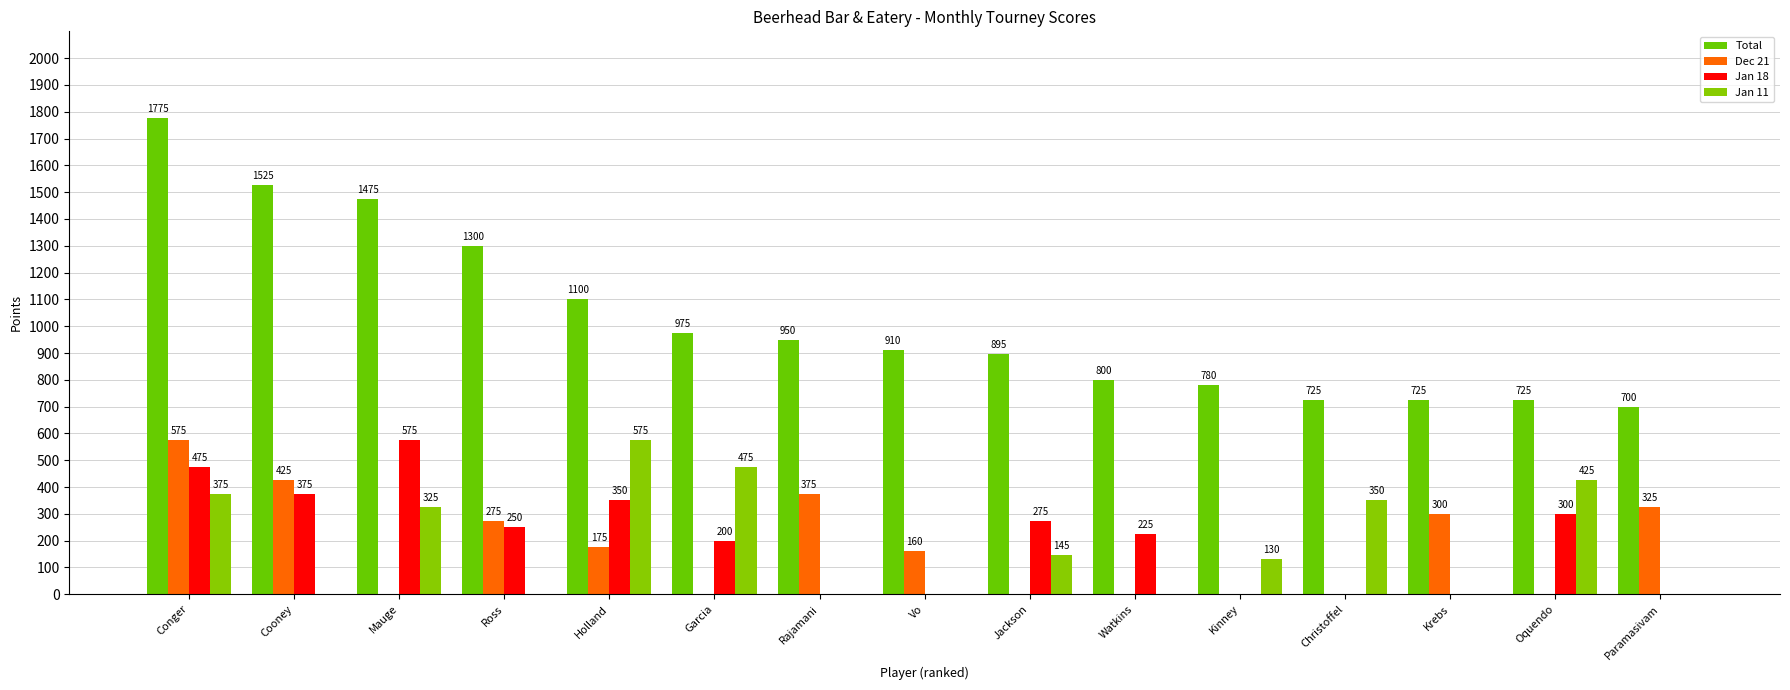

Rank the categories by Jan 11 value from lowest to highest.

Cooney, Ross, Rajamani, Vo, Watkins, Krebs, Paramasivam, Kinney, Jackson, Mauge, Christoffel, Conger, Oquendo, Garcia, Holland